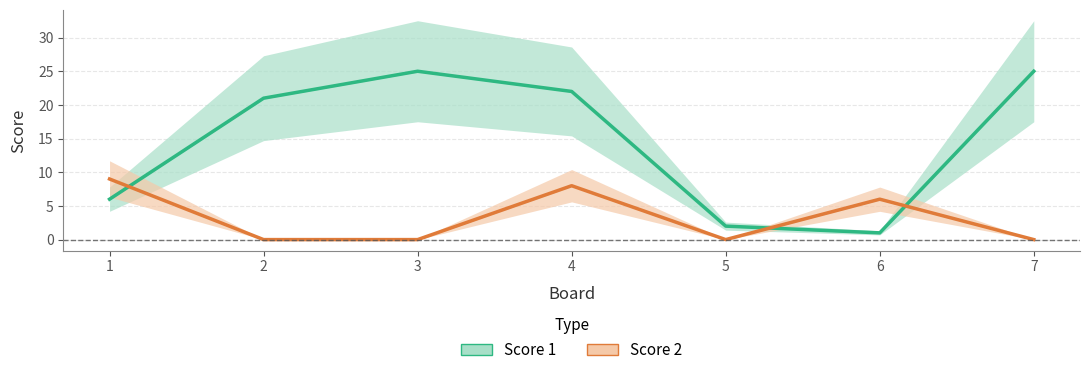

True or false: Score 1 has more than 0 points higher than both neighbors.

True